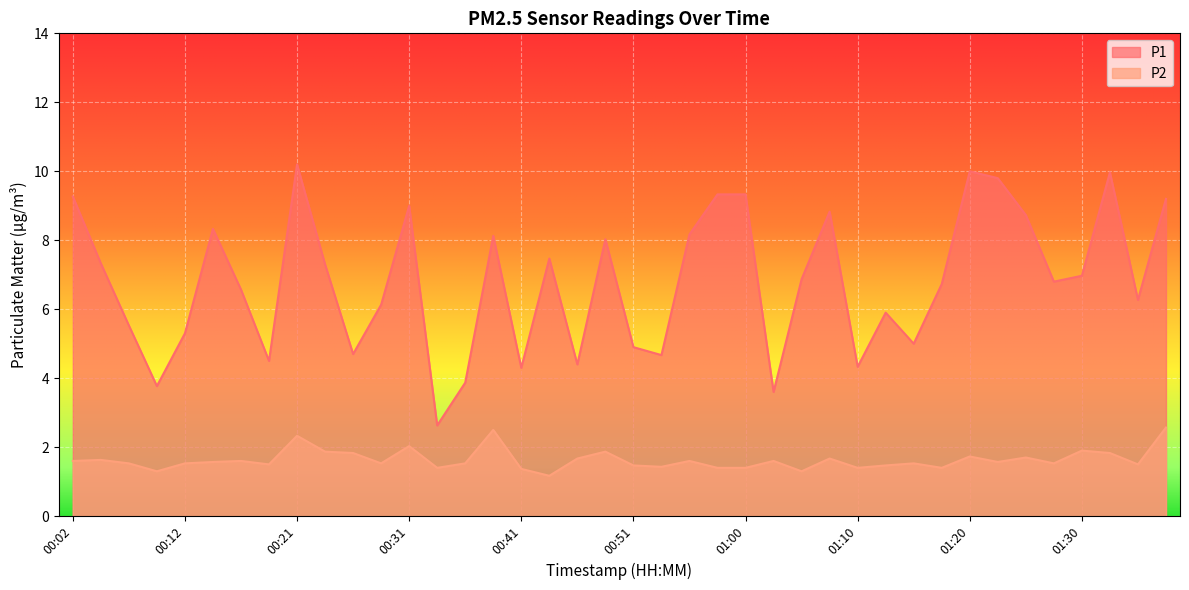

Which series has the largest range (max minus min)?

P1